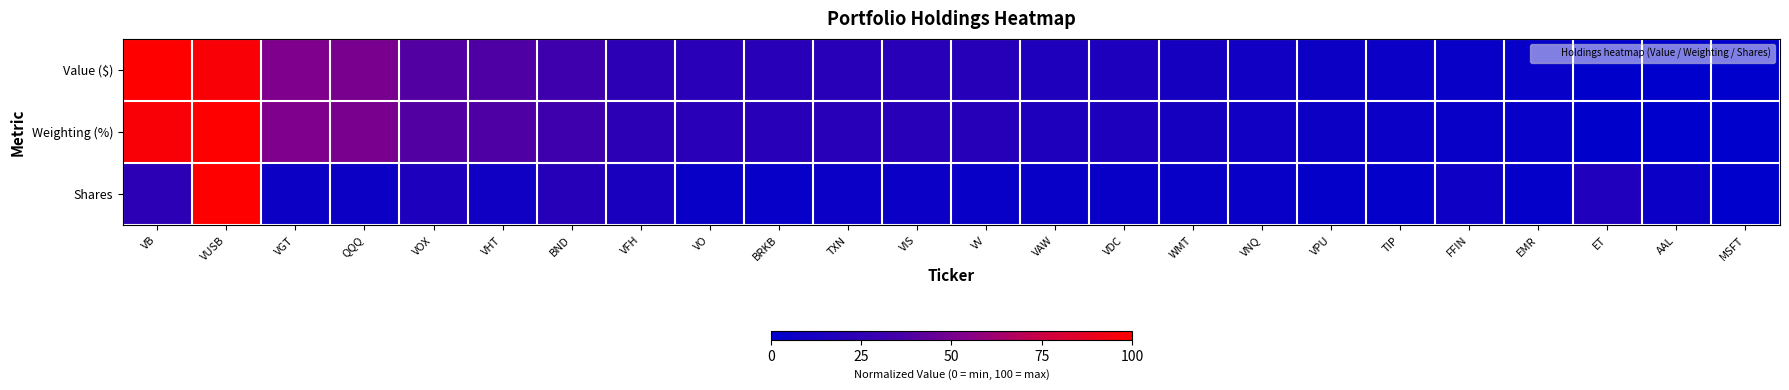

What is the total value across all series at VIS?

46.4